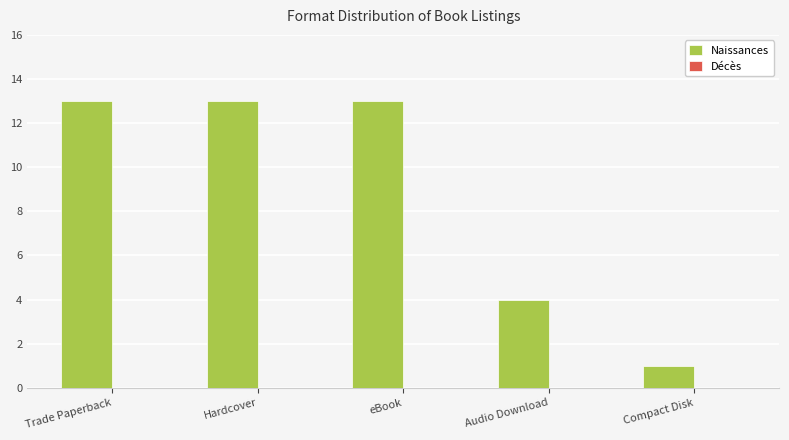

The value at Audio Download is 4. True or false?

True